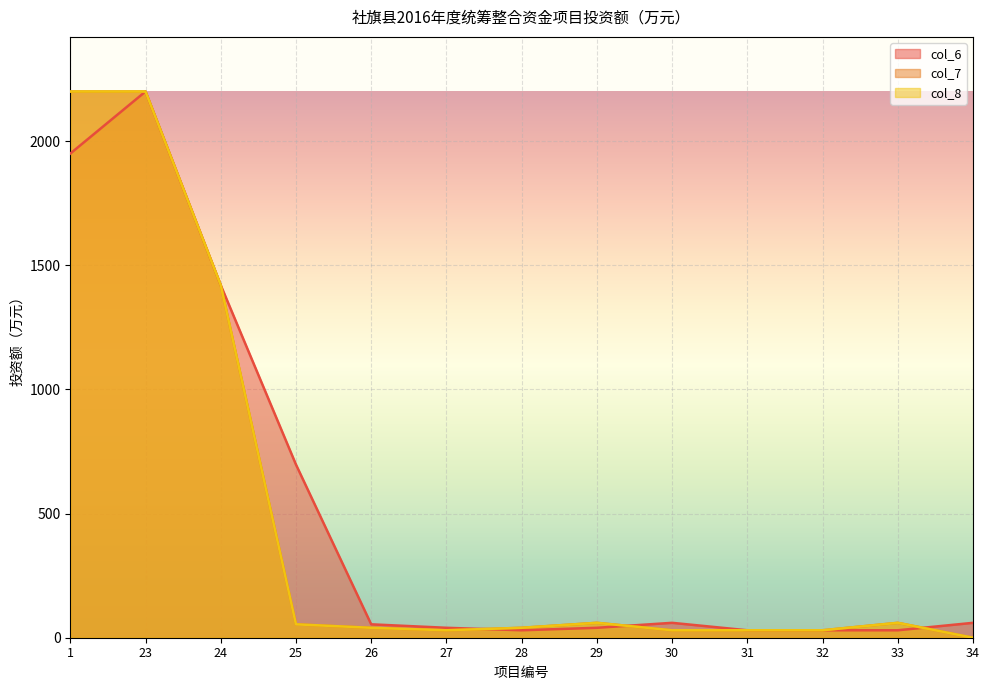

How many values in the col_6 series exceed 54?

6